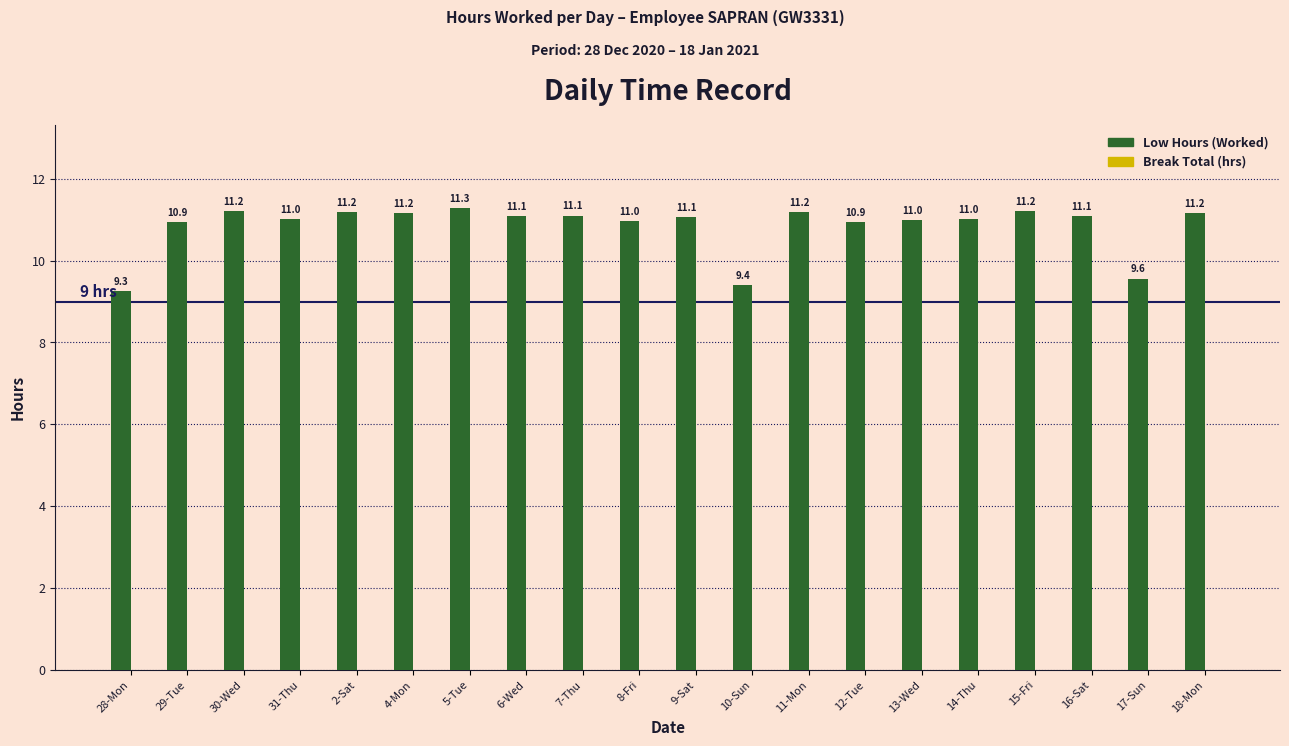

What is the value of the 18th bar from the left?

11.1